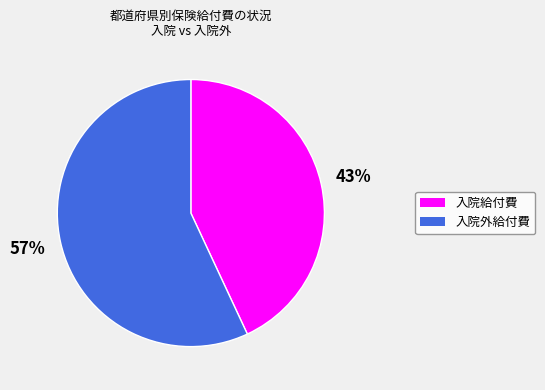

To the nearest percent, what is the difference between the largest and smallest slice percentages?

14%